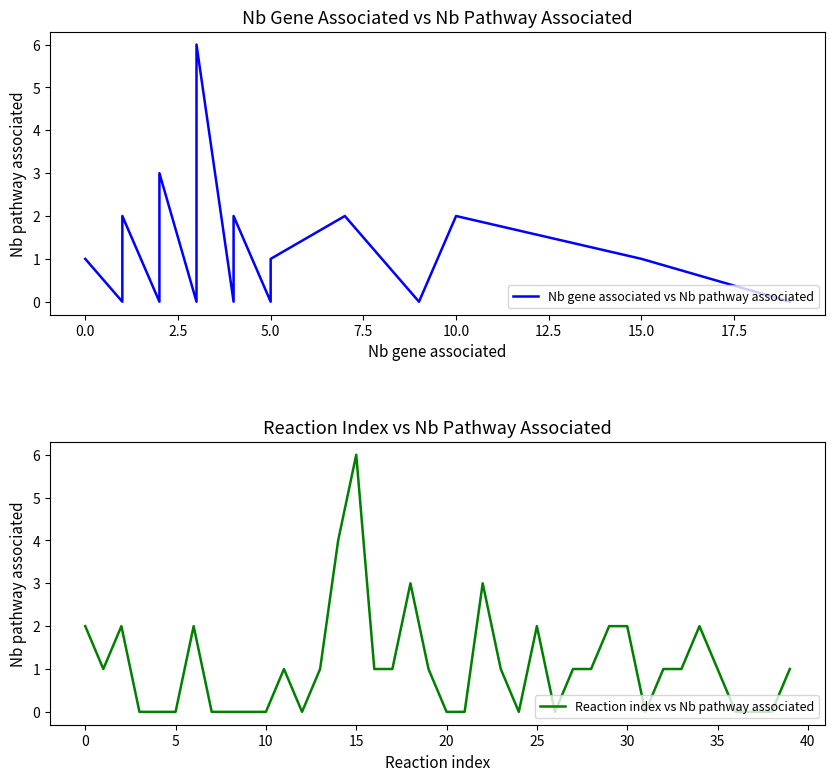

How many series are shown in this chart?

2